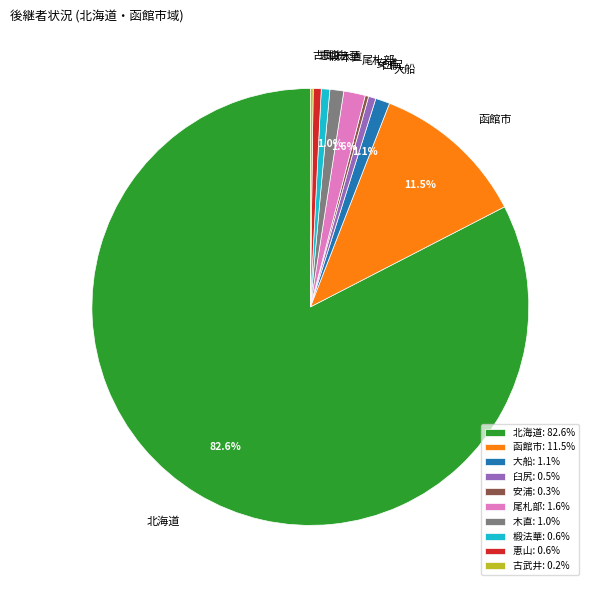

Does any single category account for the majority?

Yes